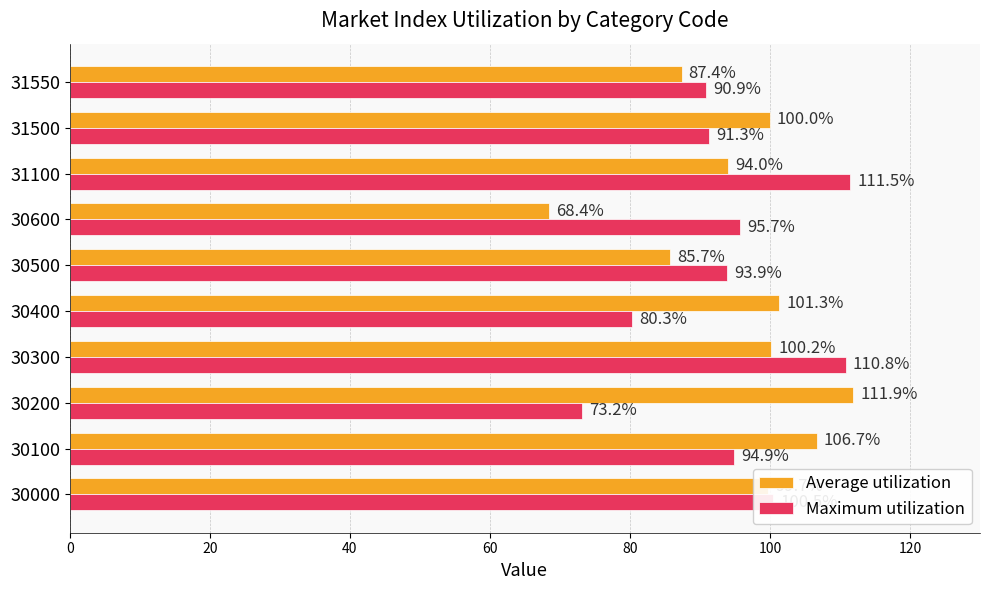

At which label does Maximum utilization reach its peak?

31100